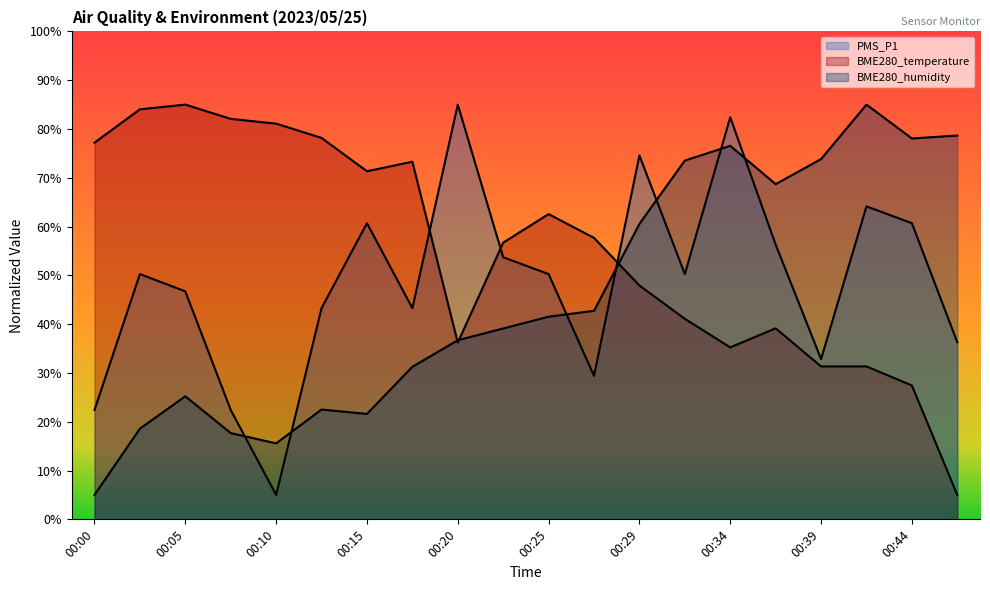

In BME280_temperature, how many points are lower than both neighbors (excluding endpoints)?

3